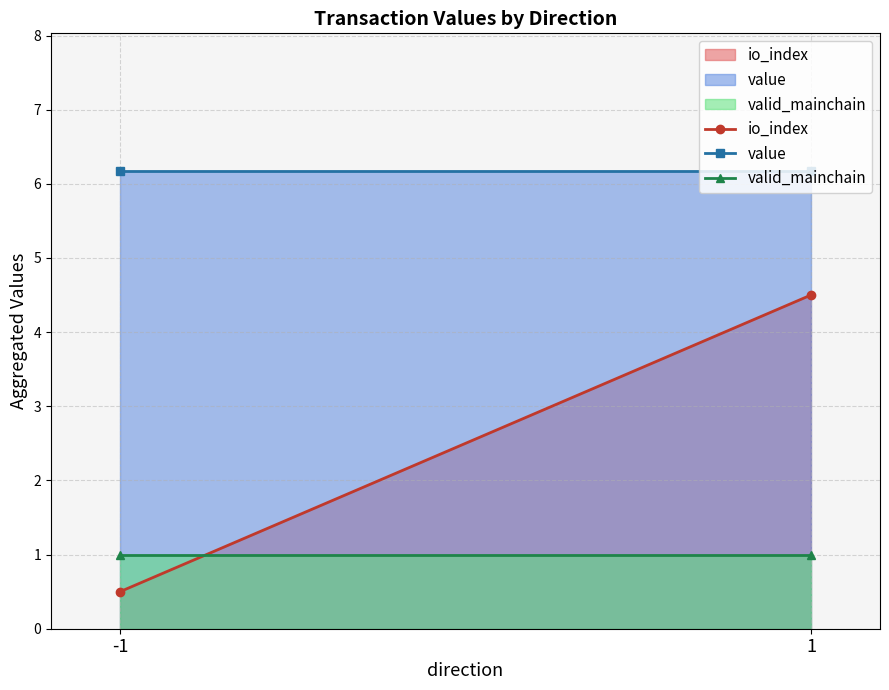

Rank the series by their average value, from lowest to highest.

valid_mainchain, io_index, value